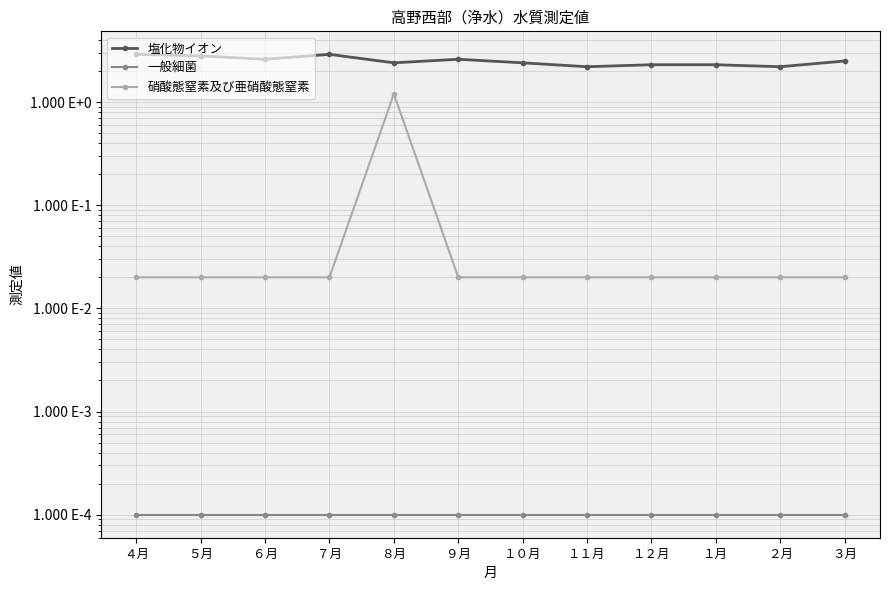

What is the average value of the 塩化物イオン series?

2.5